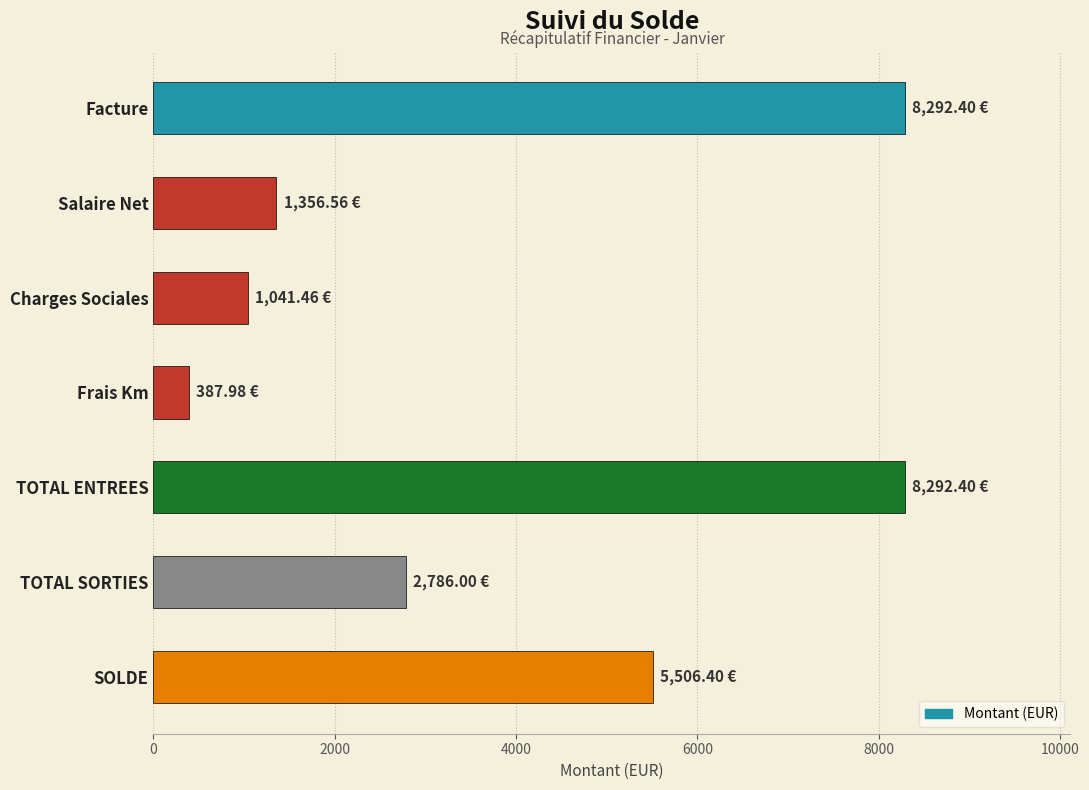

What is the difference between the second highest and second lowest values?

7250.9